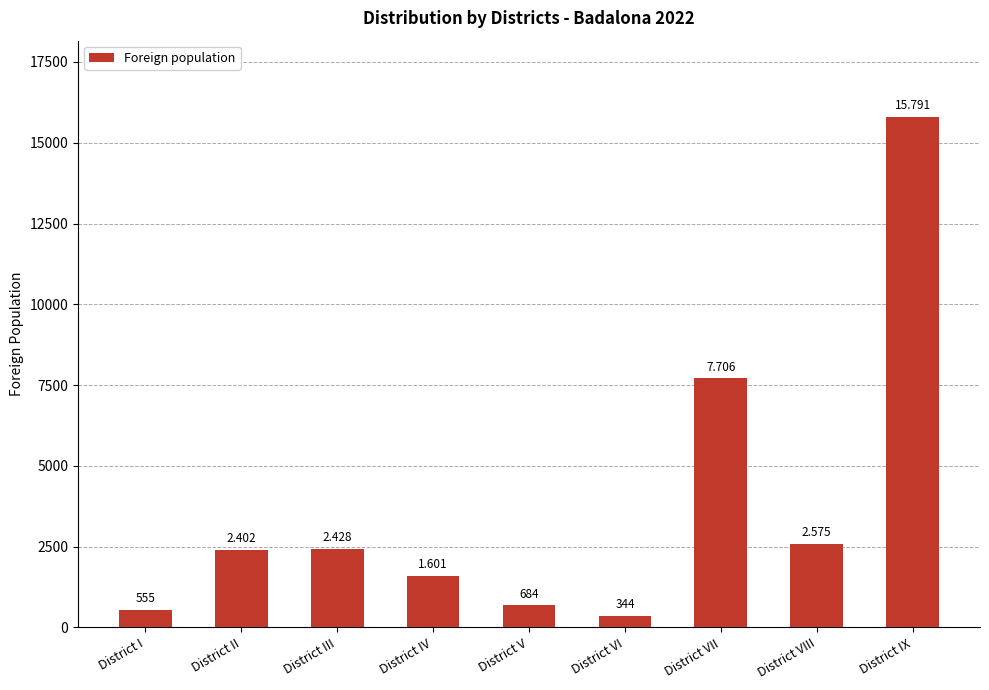

Where does the data first go above 2402?

District III